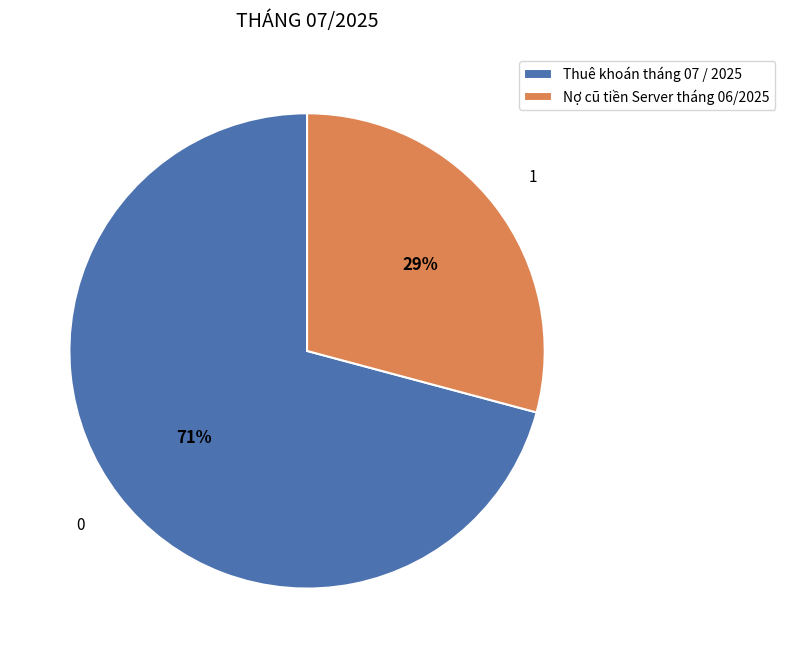

What is the largest slice in the pie chart?

Thuê khoán tháng 07 / 2025